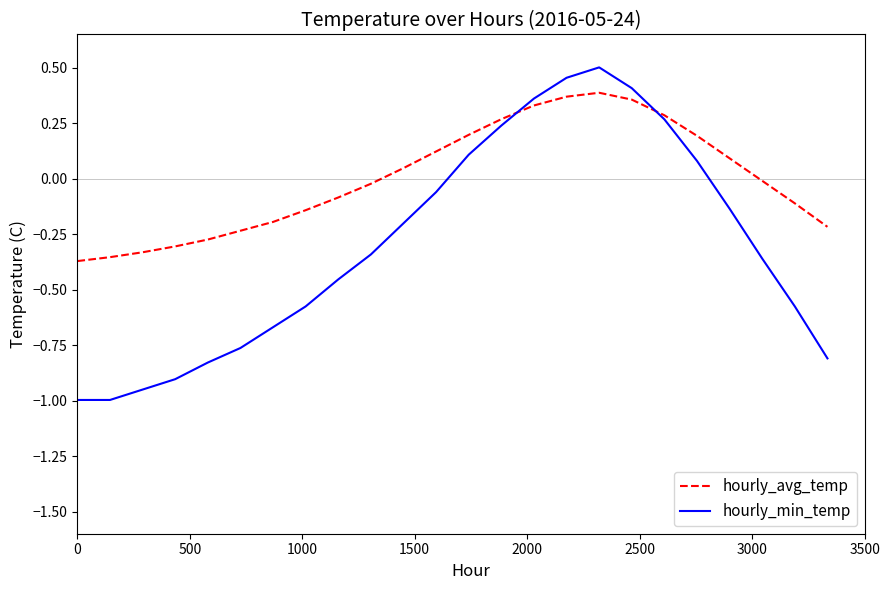

True or false: hourly_avg_temp and hourly_min_temp cross at least once.

True